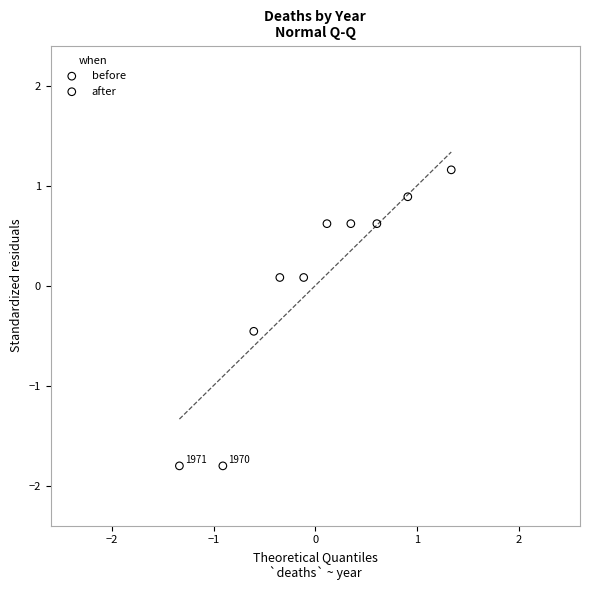

Which series reaches the maximum Y coordinate?

before